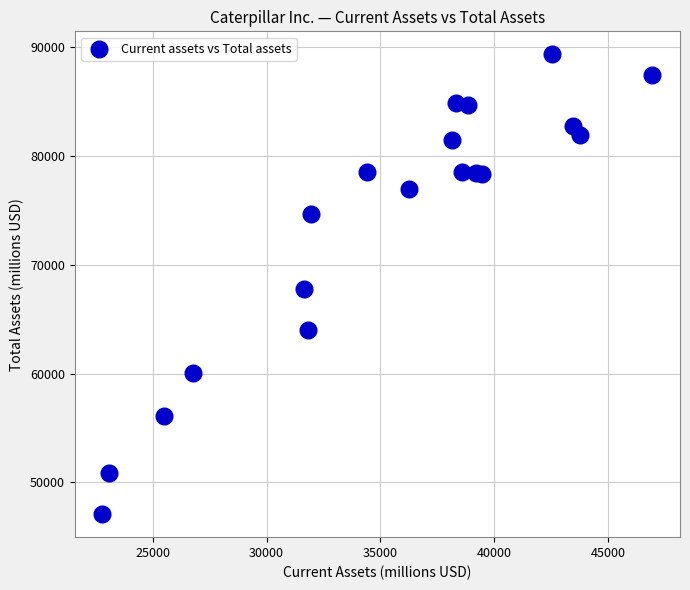

What is the range of X values (max minus min)?

24159